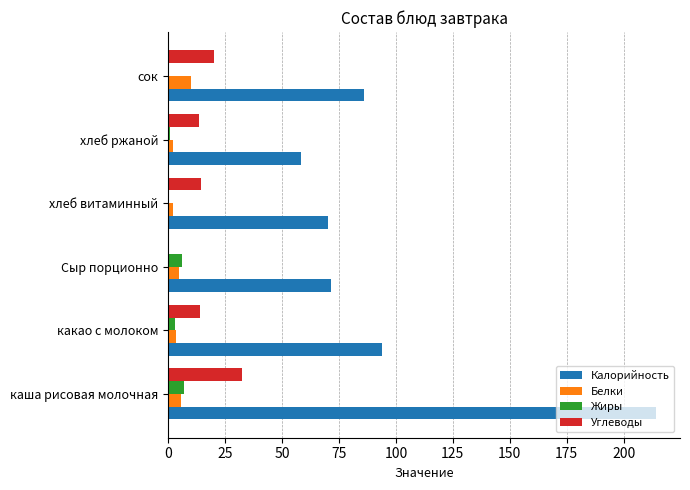

Which series has the largest total across all categories?

Калорийность